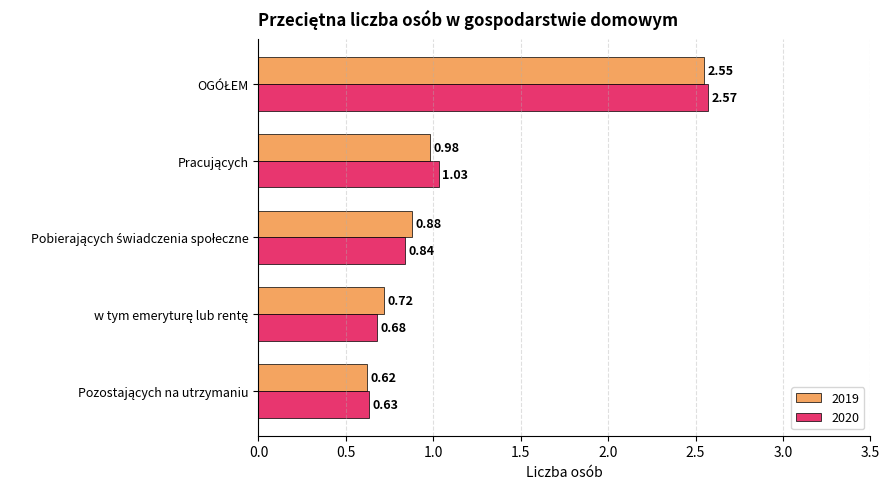

List the series in order of their peak value, highest first.

2020, 2019